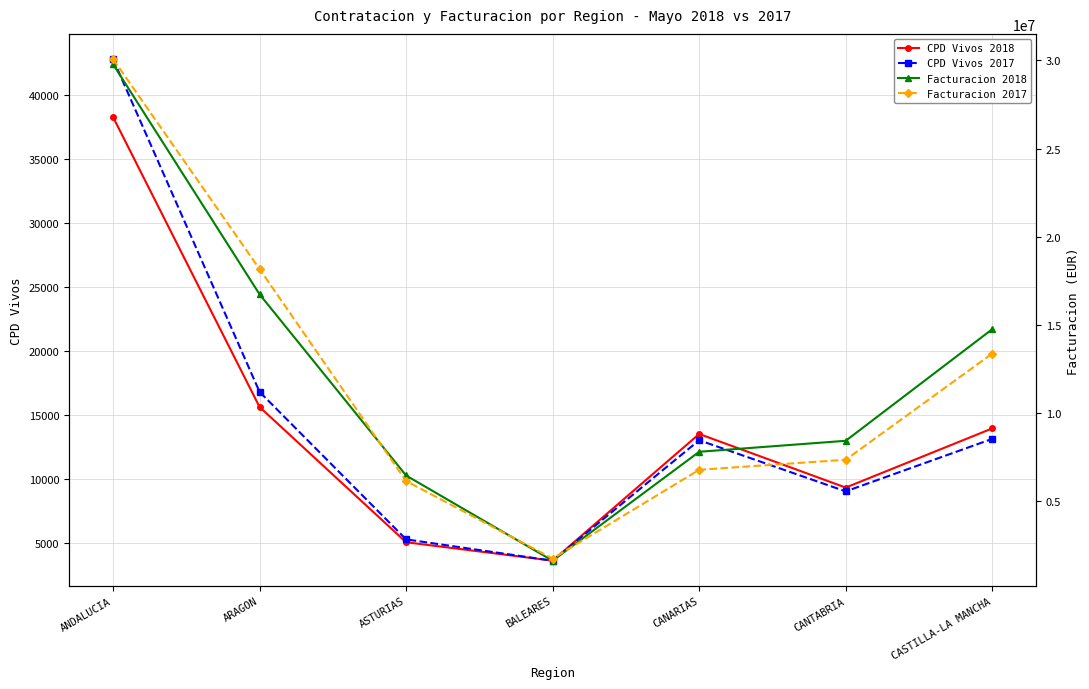

What are all the series names shown in the legend?

CPD Vivos 2018, CPD Vivos 2017, Facturacion 2018, Facturacion 2017